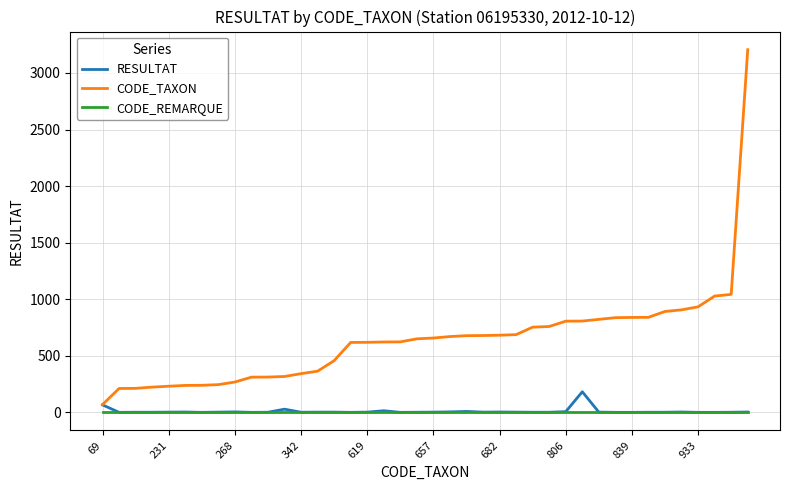

List the series in order of their peak value, highest first.

CODE_TAXON, RESULTAT, CODE_REMARQUE